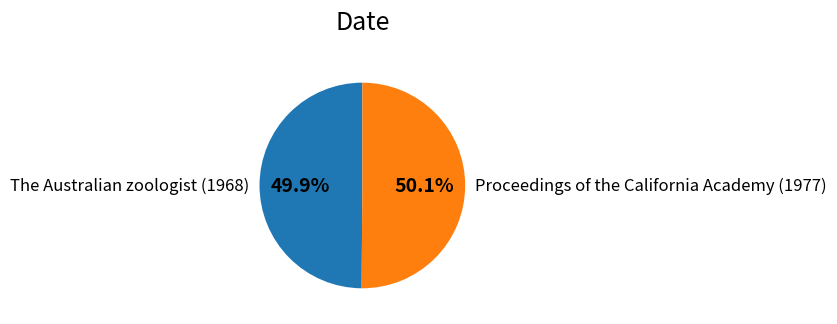

Approximately how many times larger is the value at Proceedings of the California Academy (1977) compared to The Australian zoologist (1968)?

1.0